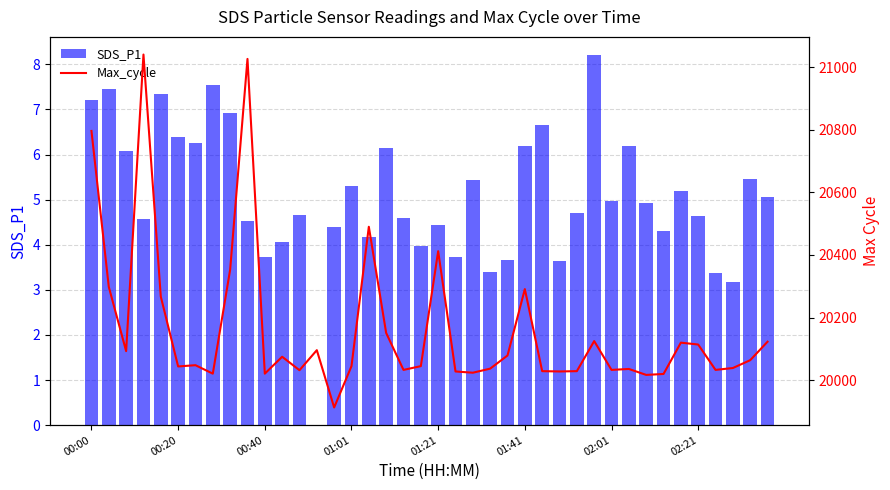

The Max_cycle series shows 6480.6 at 21. True or false?

False